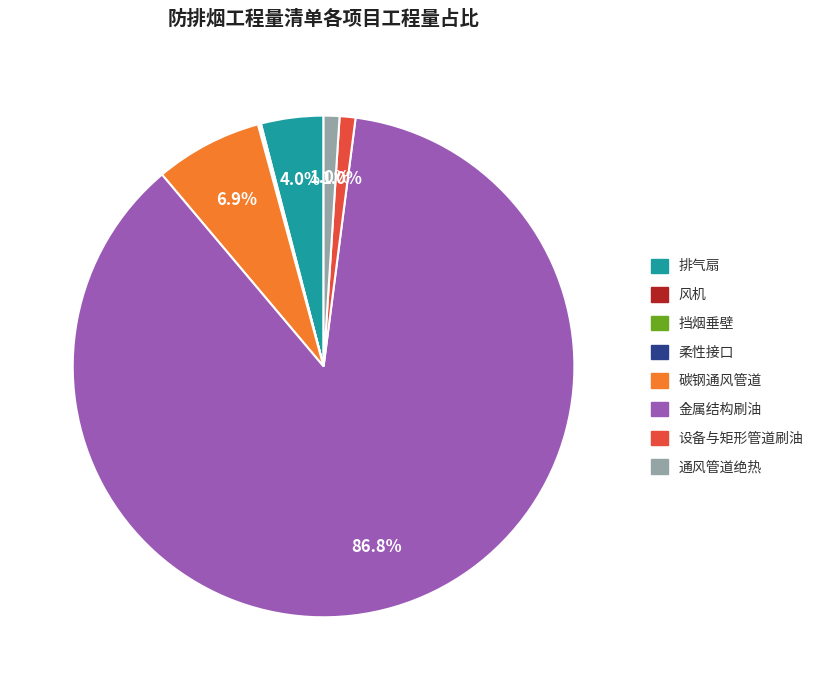

What percentage is NOT represented by 设备与矩形管道刷油?

99.0%